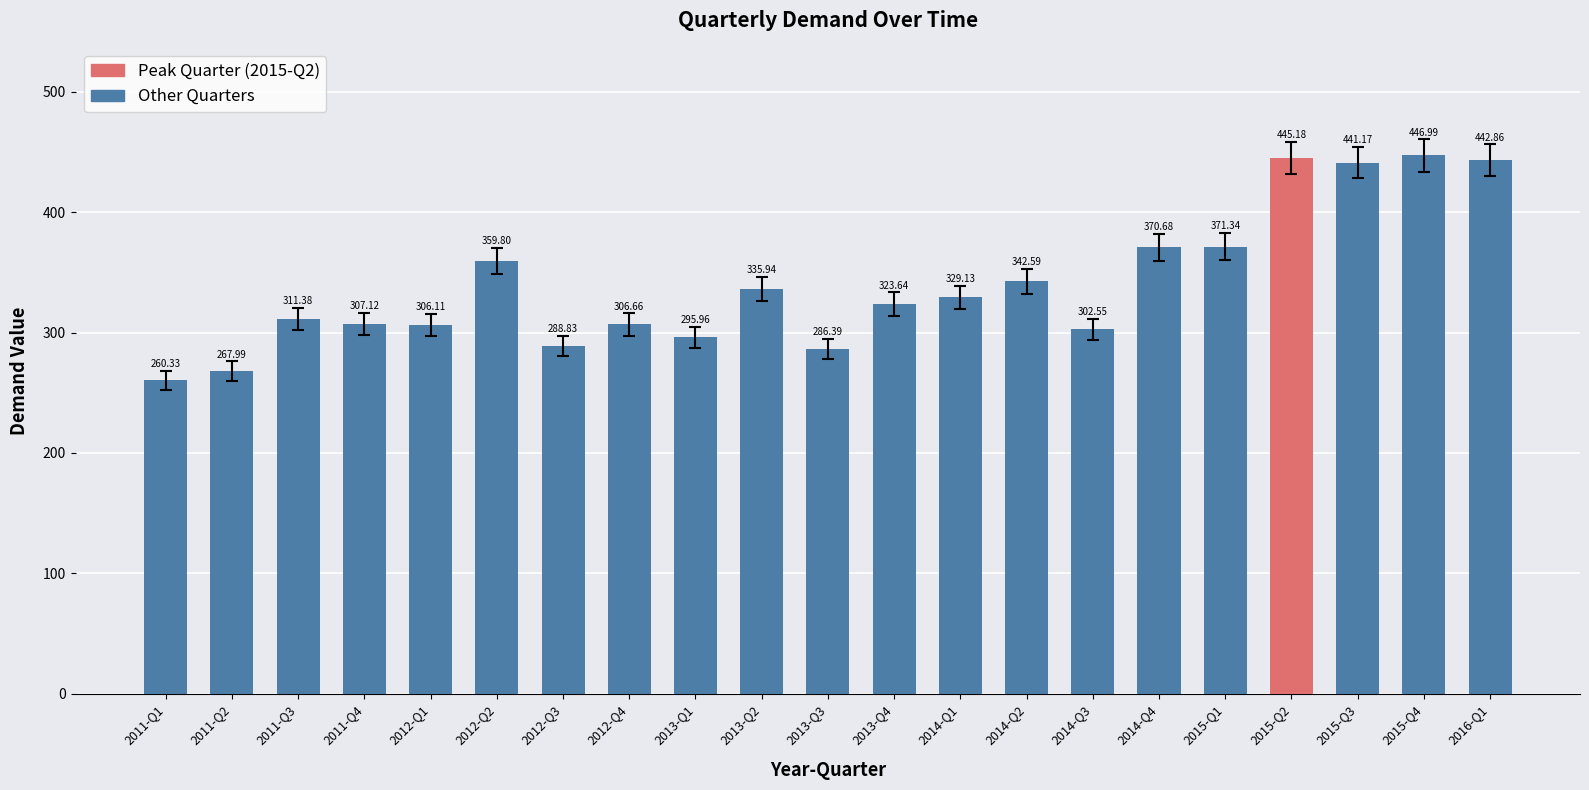

At which category does the chart reach its peak across all series?

2015-Q4